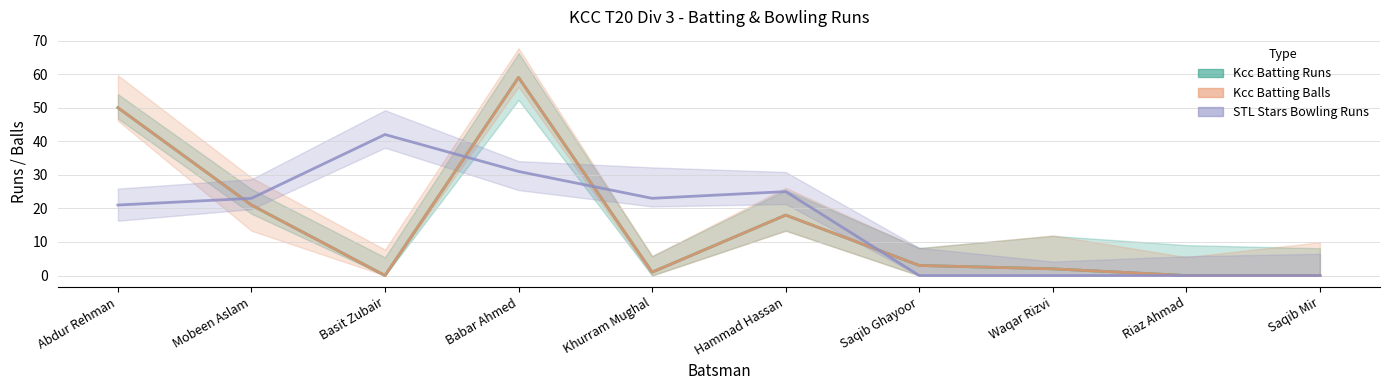

The value of Kcc Batting Balls at Waqar Rizvi is 3. True or false?

False